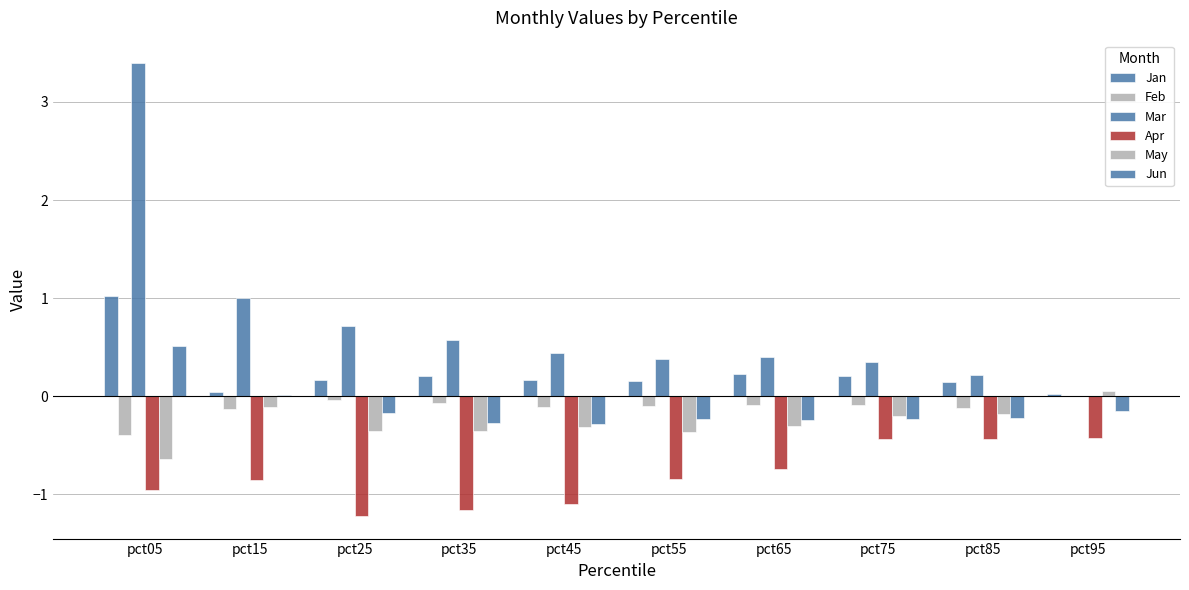

Are the bars grouped side by side (vs. stacked)?

Yes